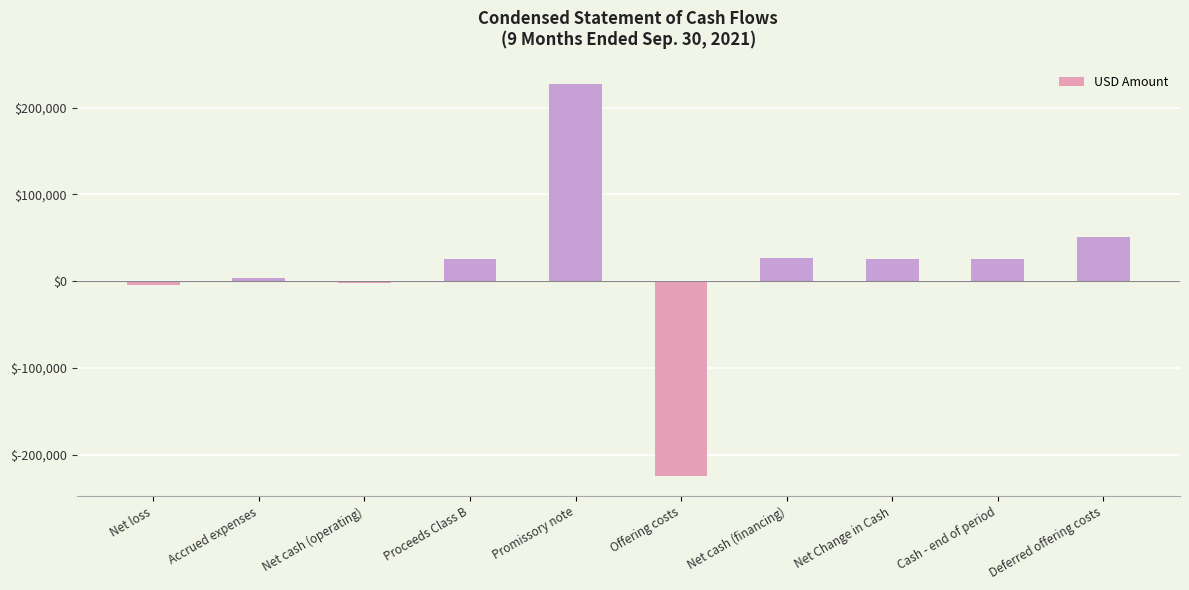

What is the difference between the second highest and minimum values?

276103